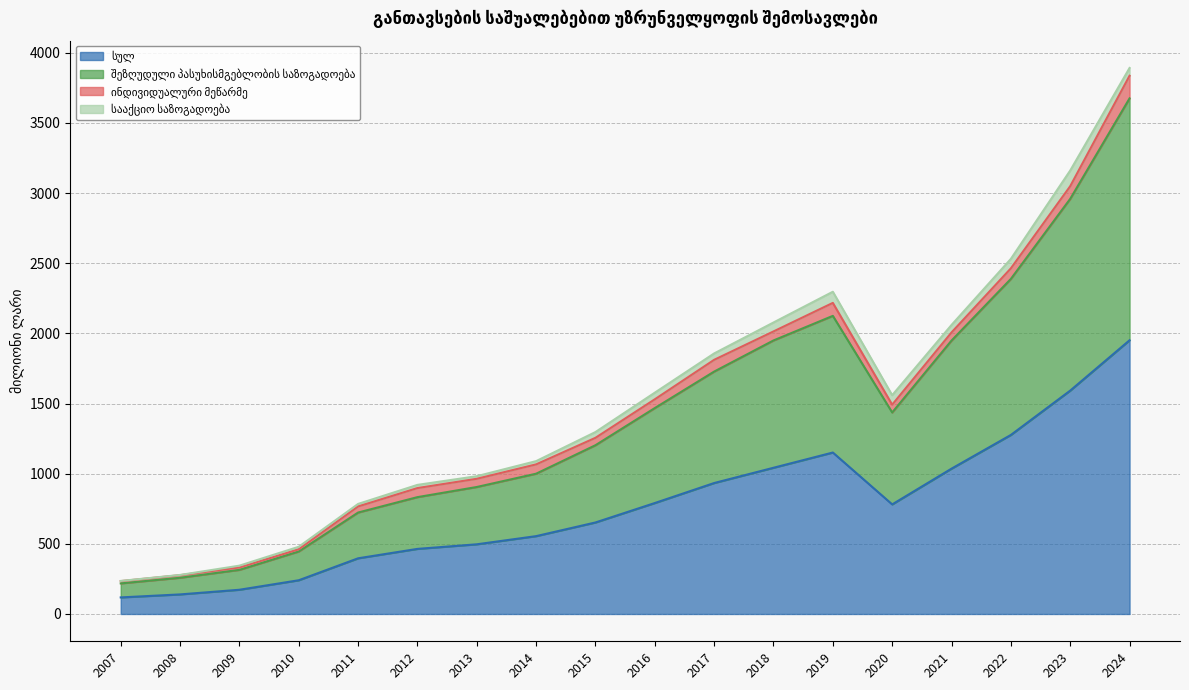

Is it true that სულ equals 139.5 at 2008?

True